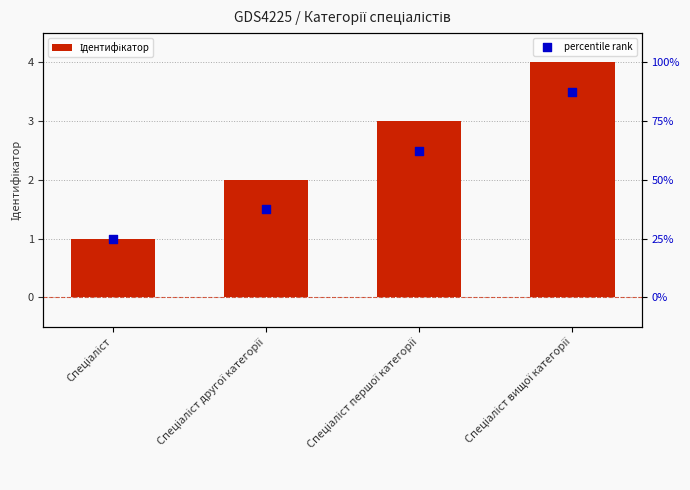

Which series has the widest spread of Y values?

Ідентифікатор